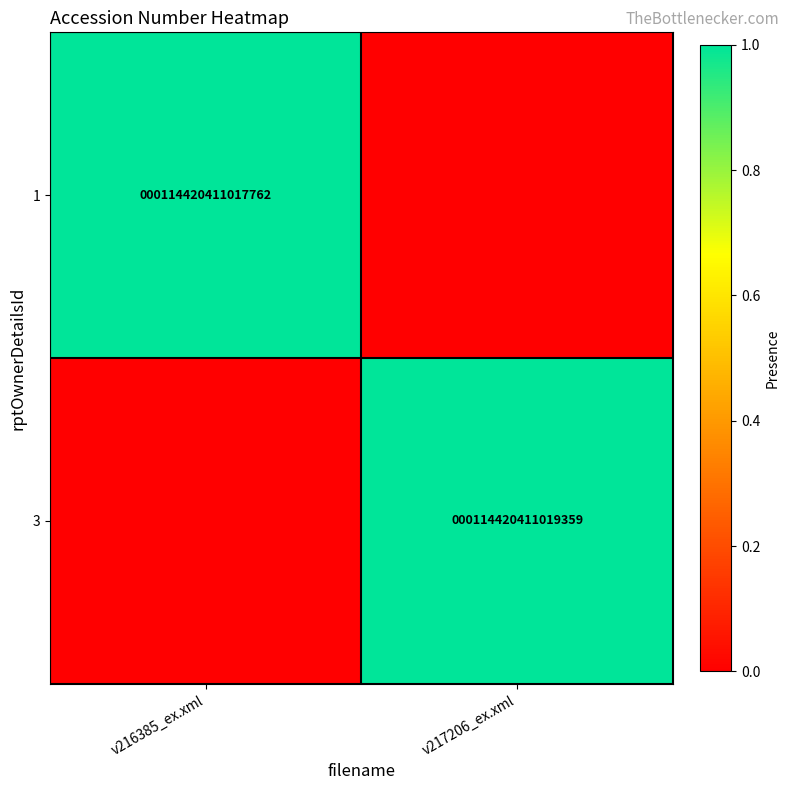

True or false: 3 has a value of 114420411019359 at v217206_ex.xml.

True